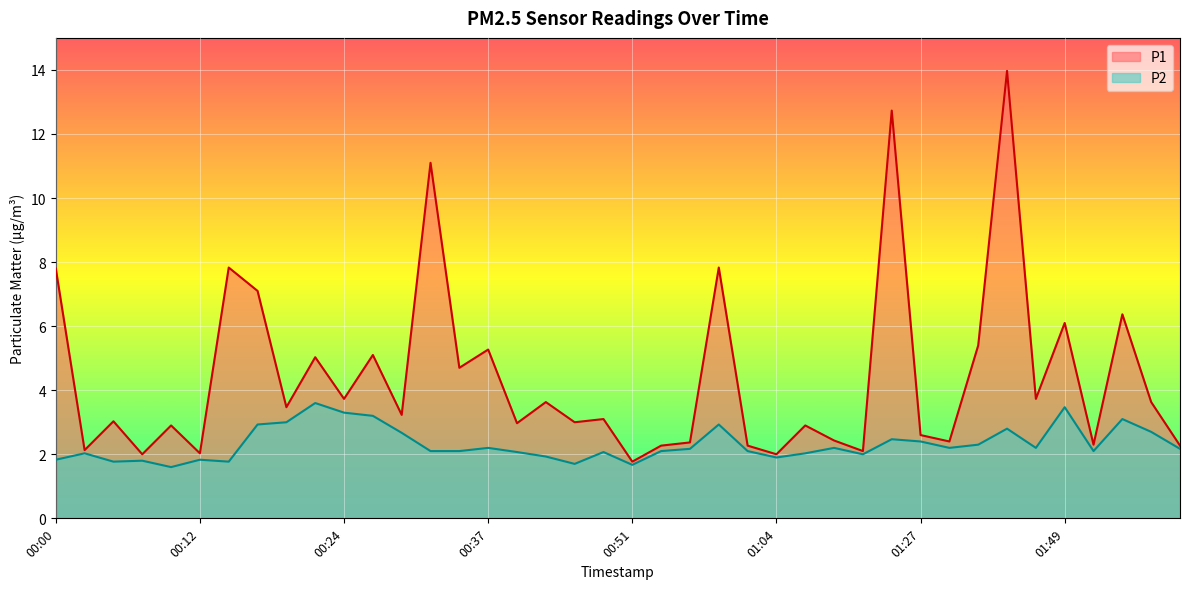

Which series has the largest range (max minus min)?

P1